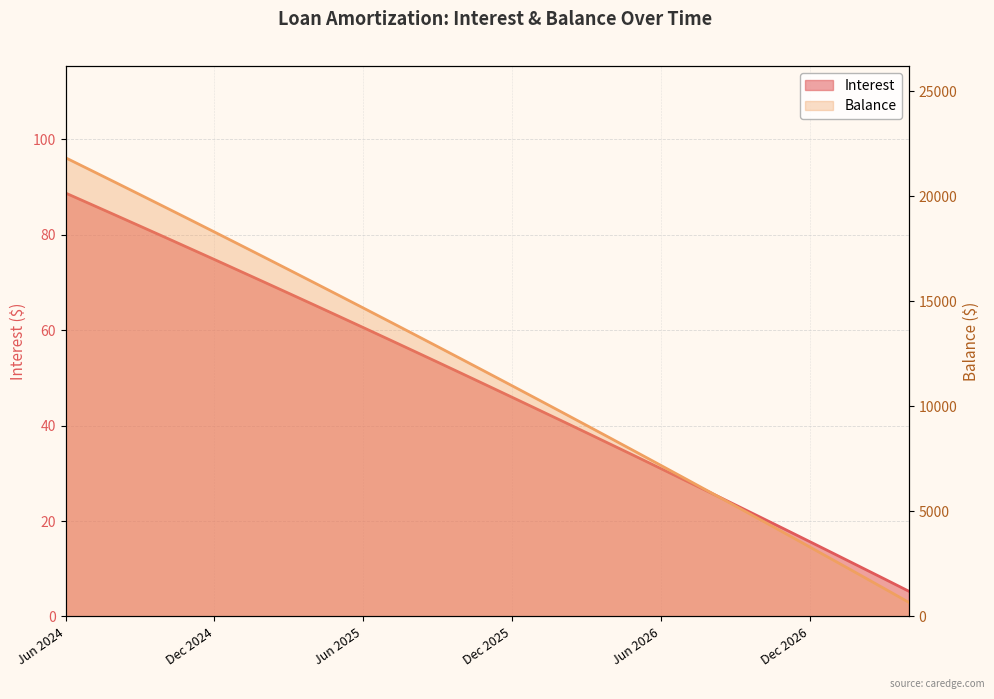

True or false: Interest has more than 0 interior local peaks.

False